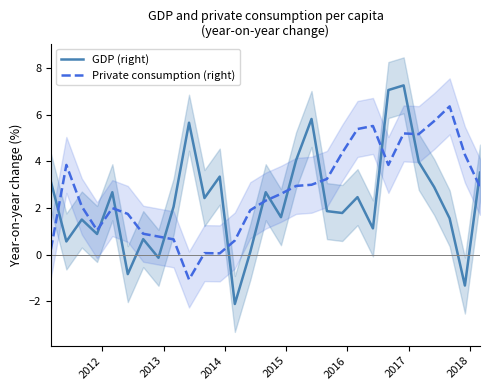

After their last crossing, which series has the higher values: GDP (right) or Private consumption (right)?

GDP (right)